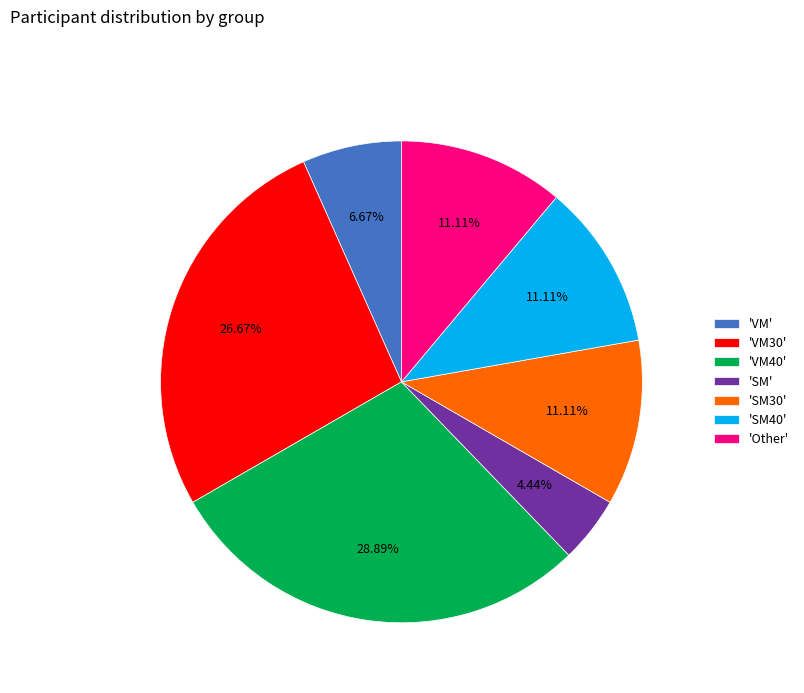

Does any single category account for the majority?

No